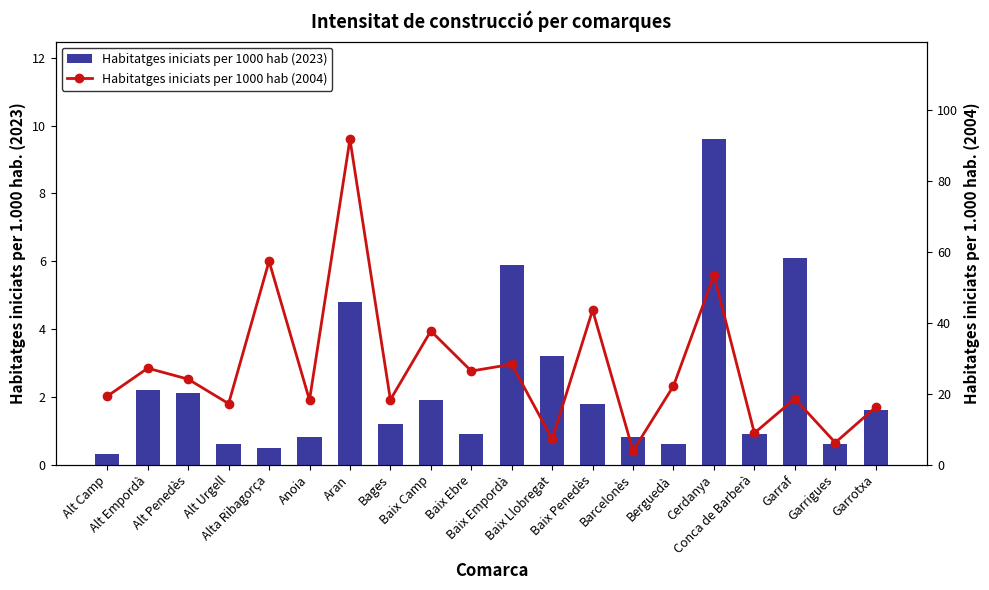

Where does the Habitatges iniciats per 1000 hab (2023) series first go above 1?

Alt Empordà